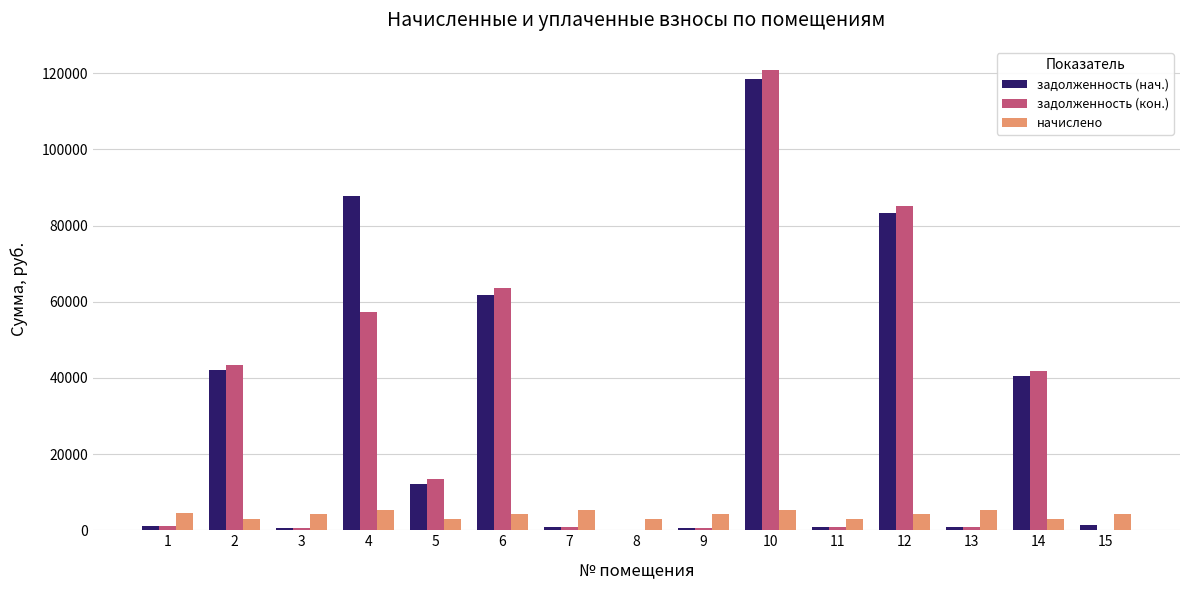

How many distinct data groups are displayed?

3